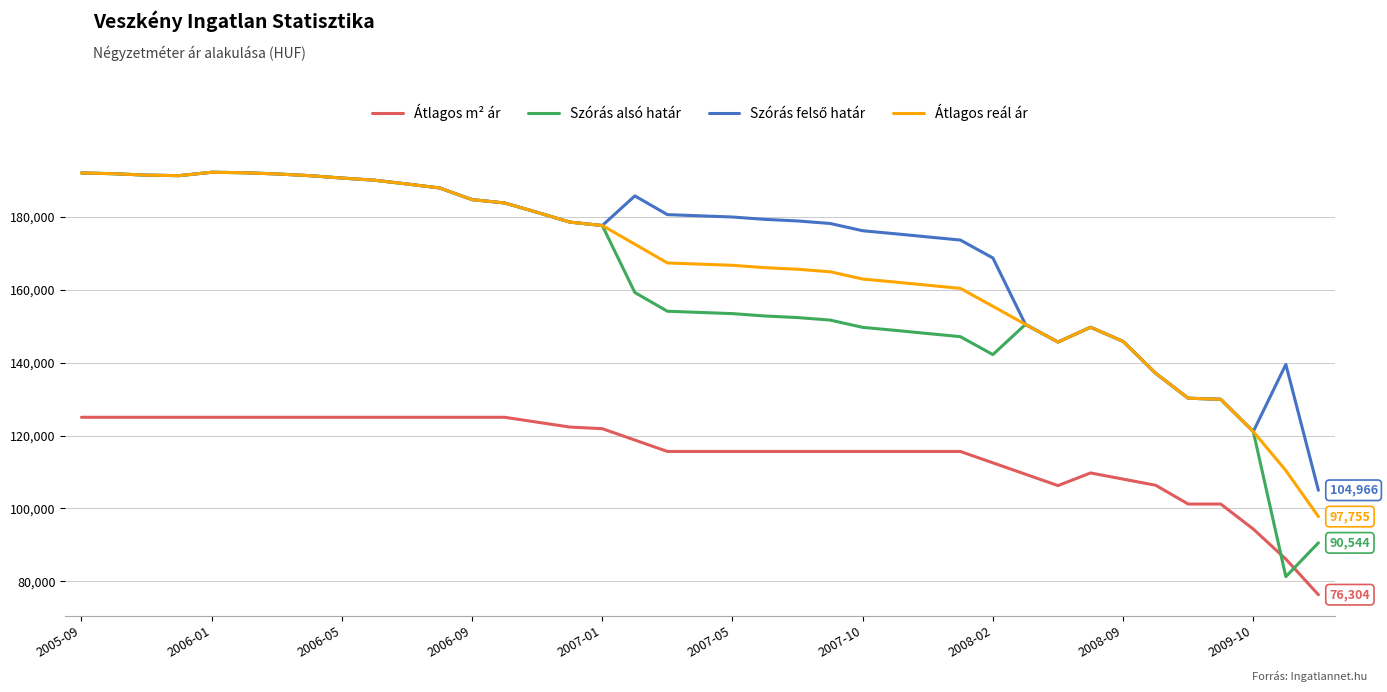

What is the maximum value for Átlagos m² ár?

125000